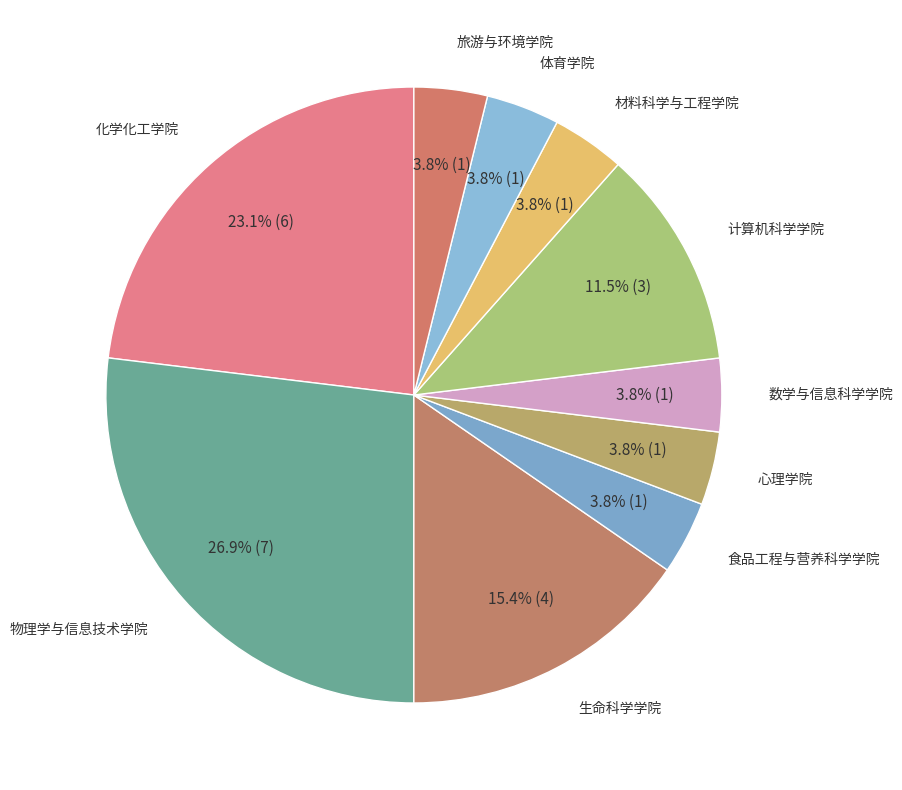

How many slices are in this pie chart?

10